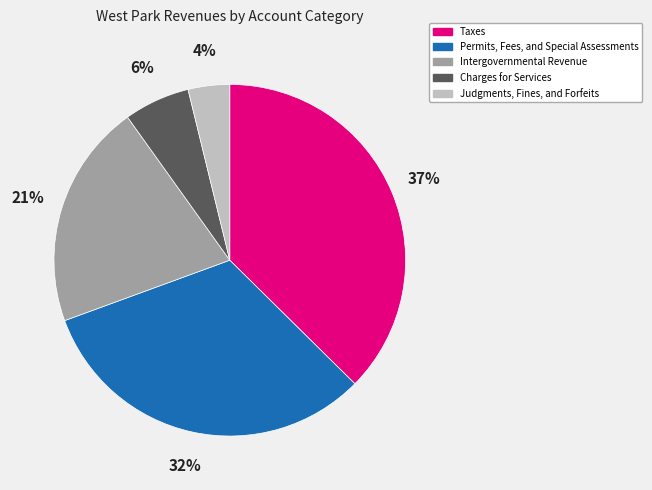

Approximately how many times larger is the value at Taxes compared to Permits, Fees, and Special Assessments?

1.2